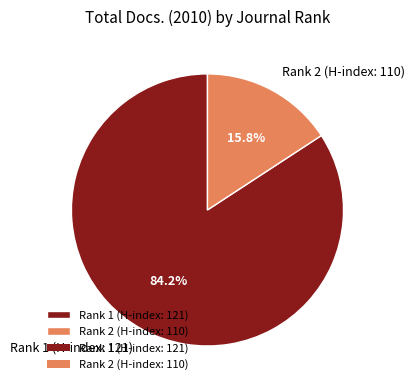

Count the number of slices in the pie.

2